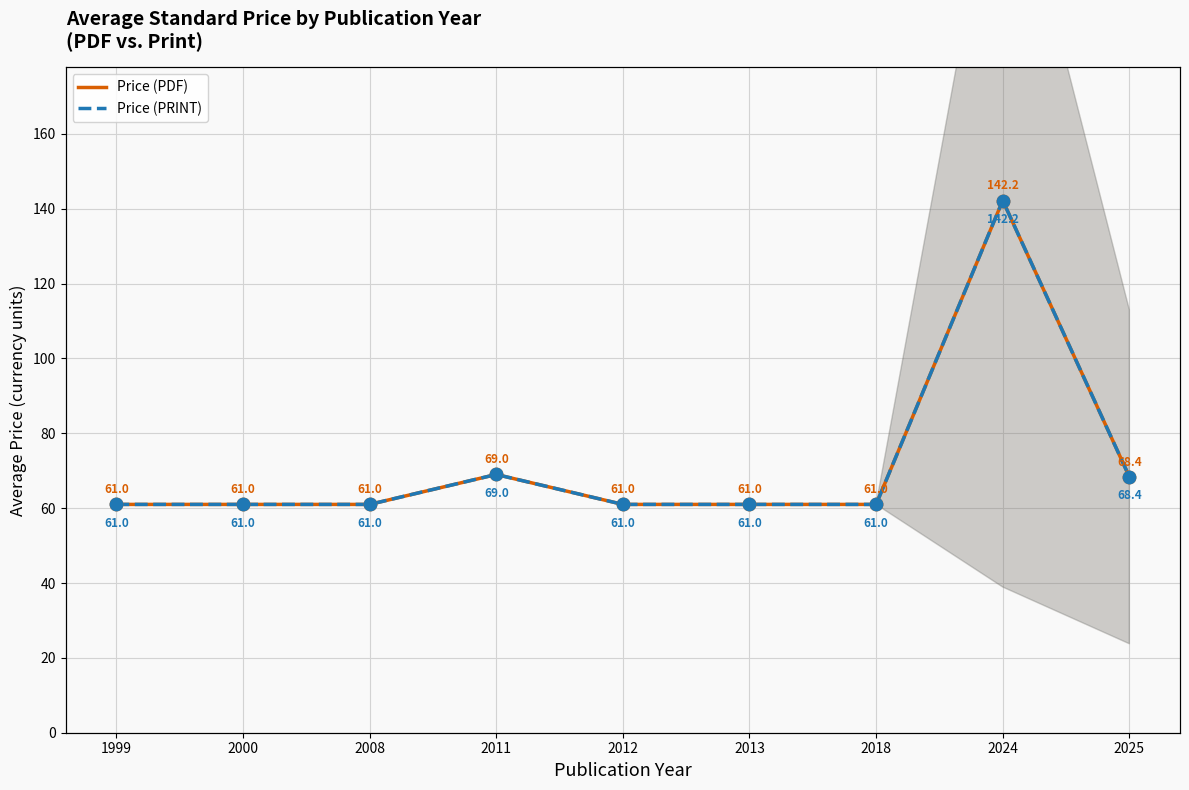

Which series has the largest total across all categories?

Price (PDF)